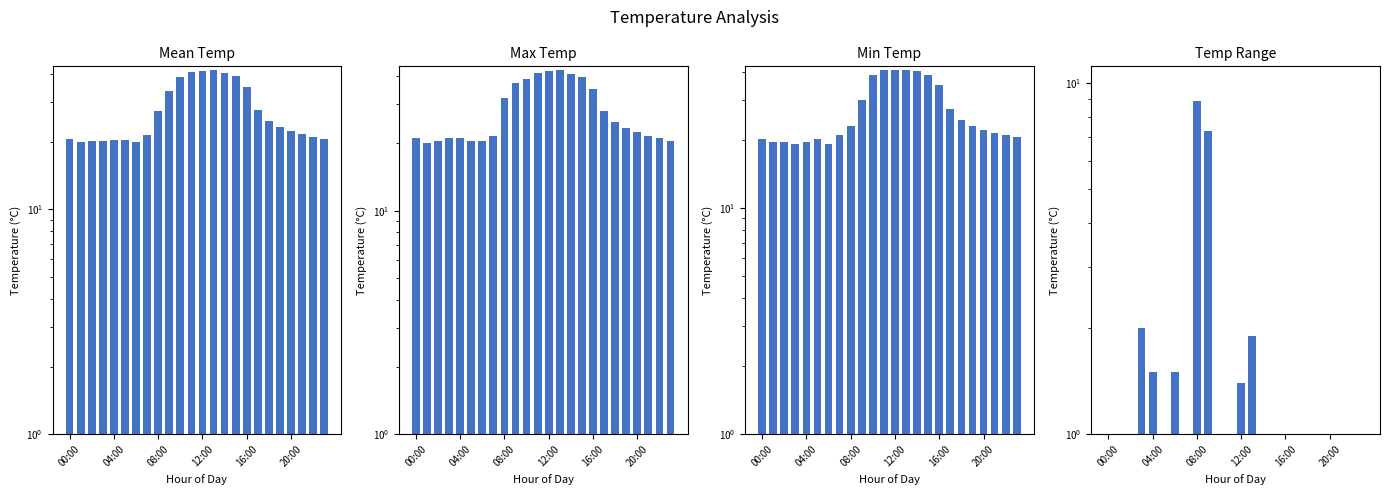

How many data points in Min Temp are less than 23?

12